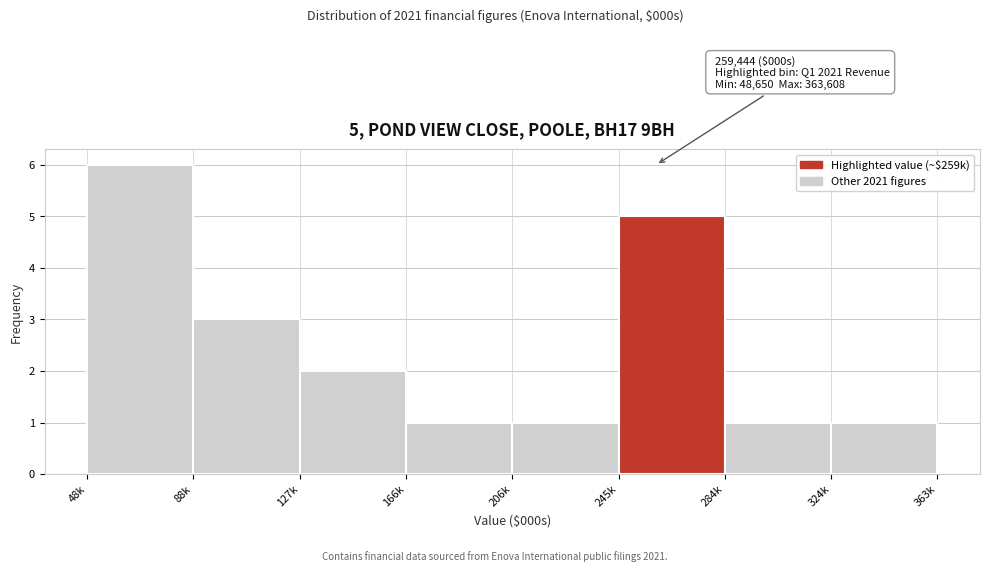

Reading right to left, what are all the values shown in this chart?

324k=1	284k=1	245k=5	206k=1	166k=1	127k=2	88k=3	48k=6